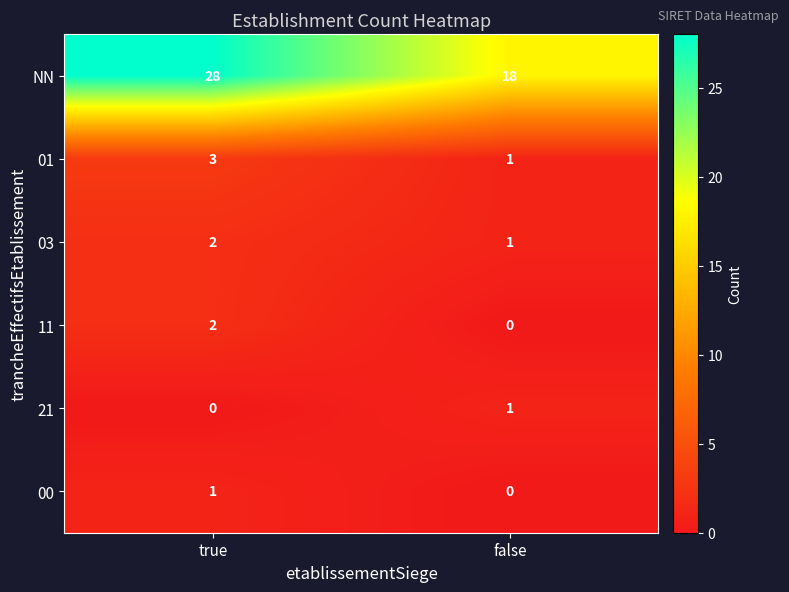

What is the sum of all 03 values?

3